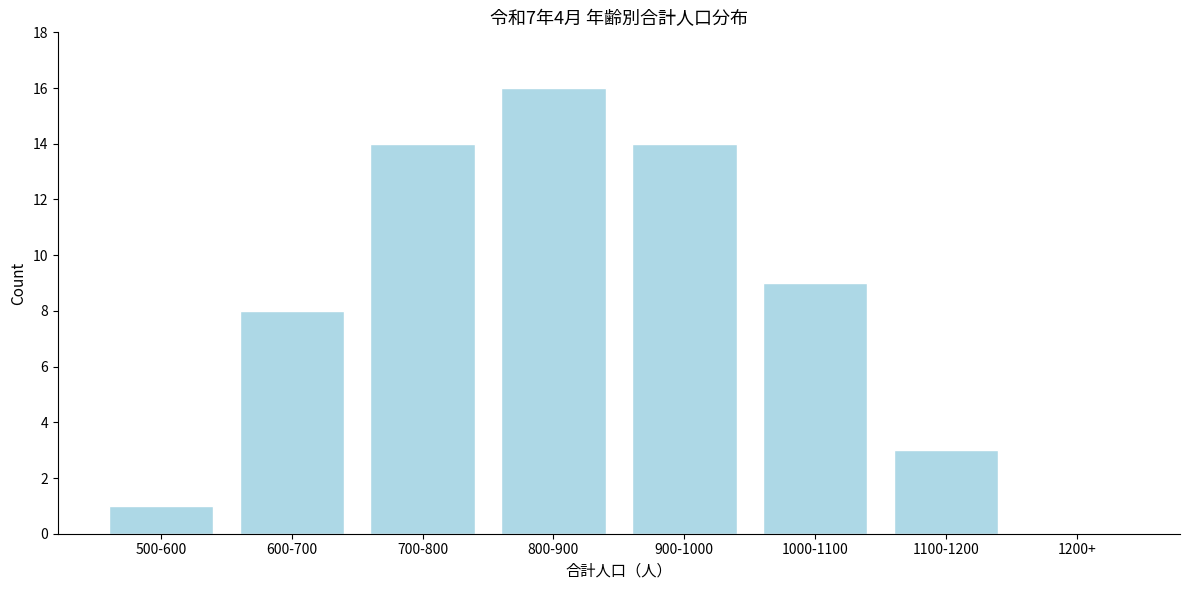

Reading right to left, transcribe all the data shown in this chart.

1200+=0	1100-1200=3	1000-1100=9	900-1000=14	800-900=16	700-800=14	600-700=8	500-600=1